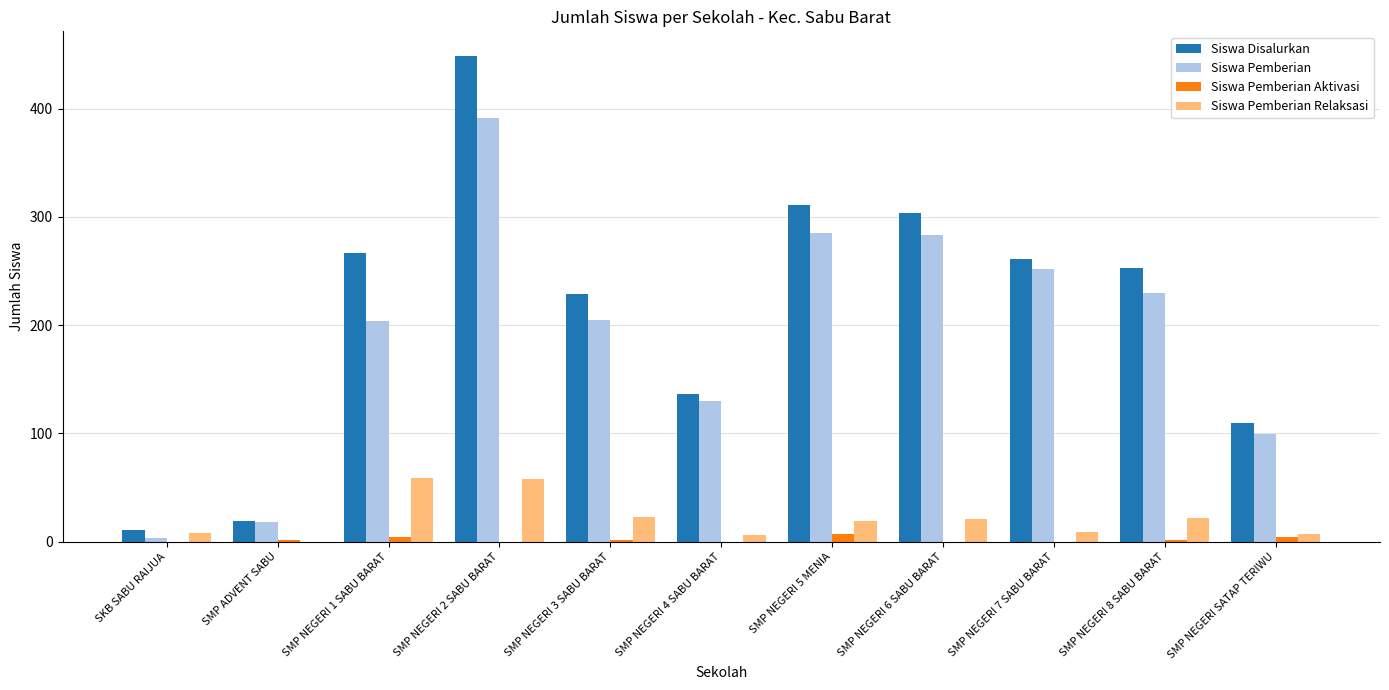

The value of Siswa Pemberian Relaksasi at SMP ADVENT SABU is 0. True or false?

True